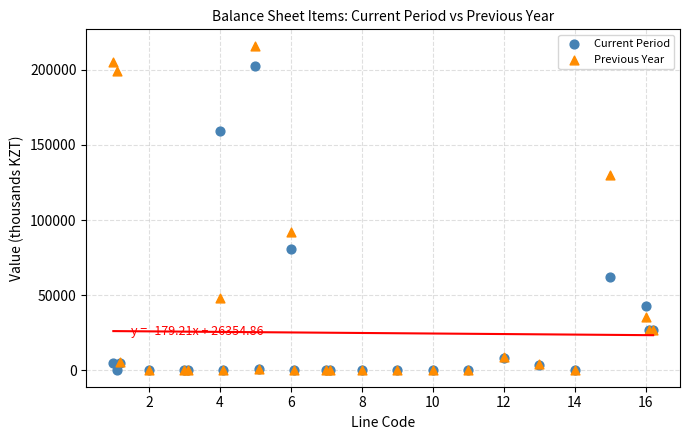

Which series has the widest spread of Y values?

Previous Year